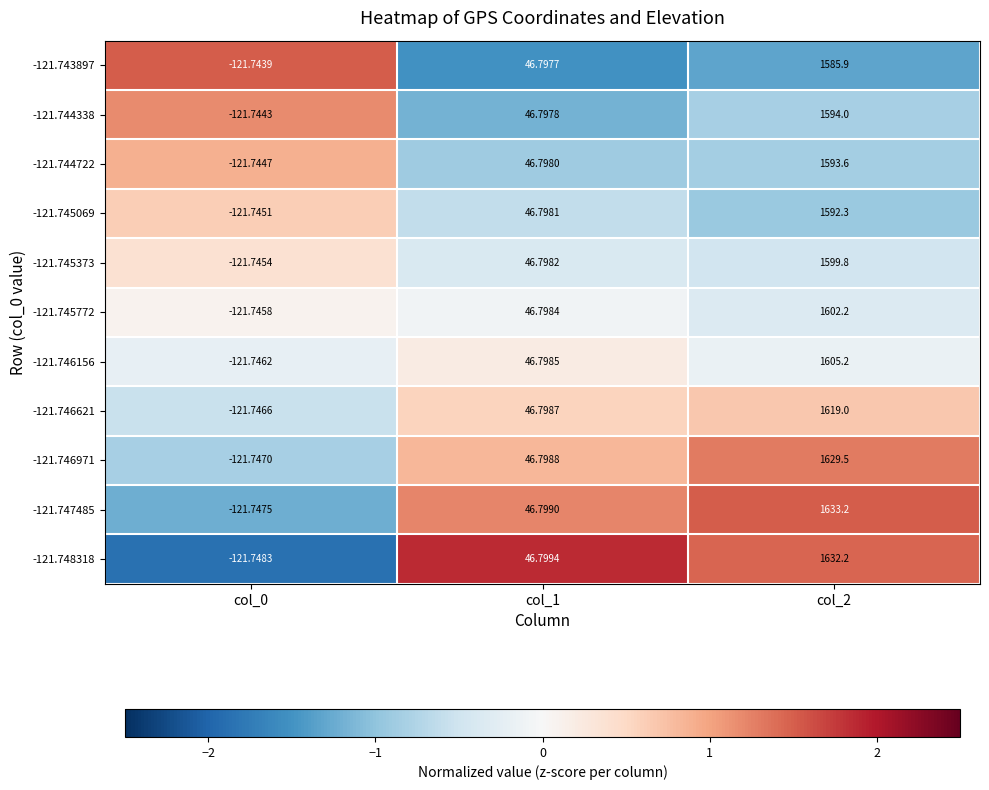

How many distinct data groups are displayed?

11